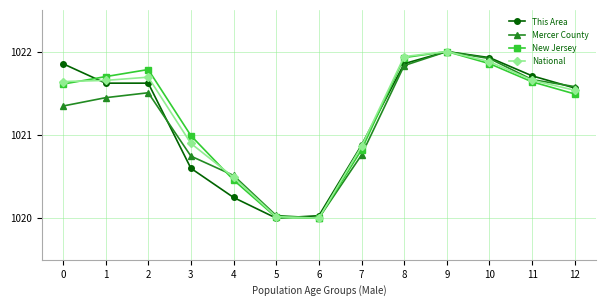

What is the maximum value shown in the chart?

1022.0